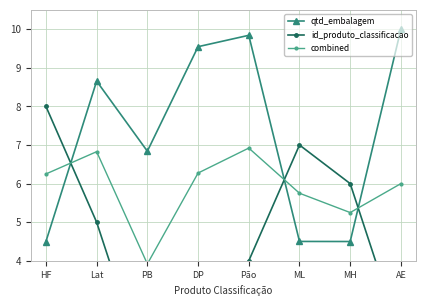

What is the difference between the maximum and minimum values in the qtd_embalagem series?

5.5